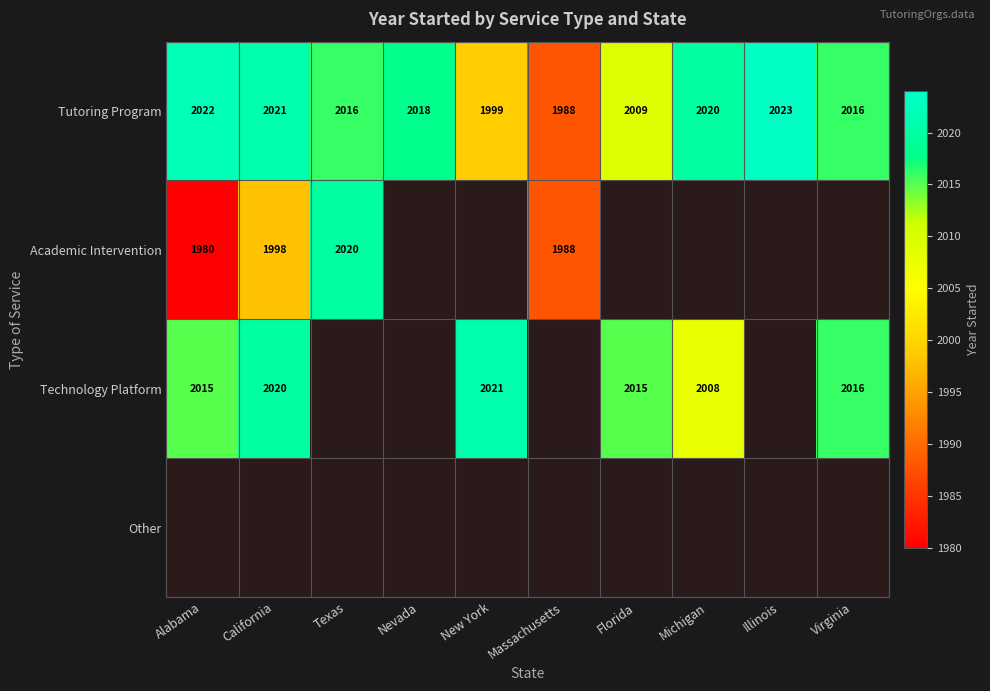

Is it true that Tutoring Program equals 2023 at Illinois?

True